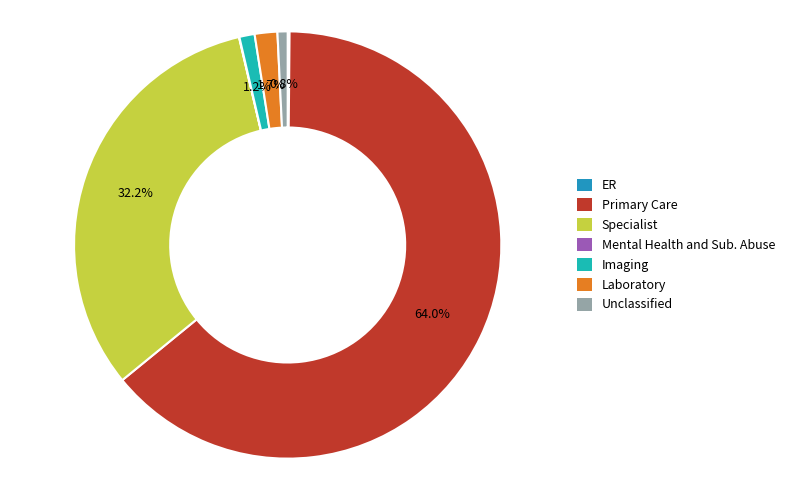

Which slice is the largest?

Primary Care